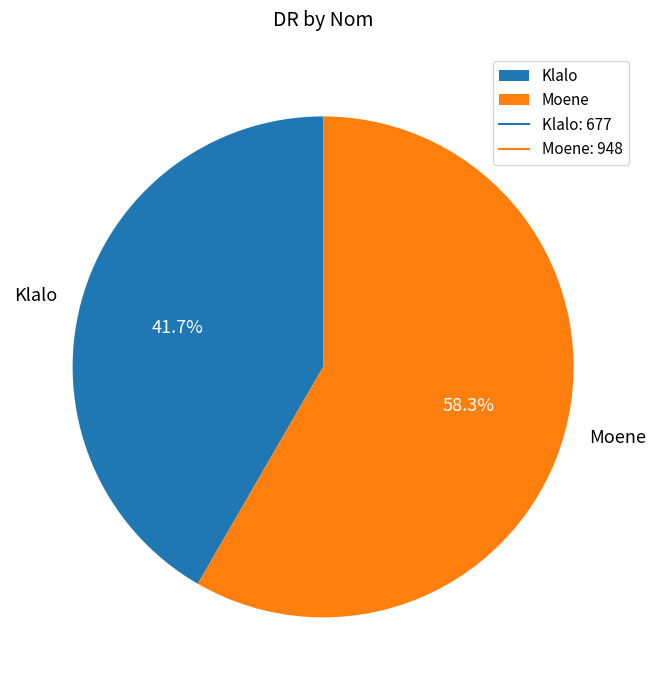

Count the number of slices in the pie.

2